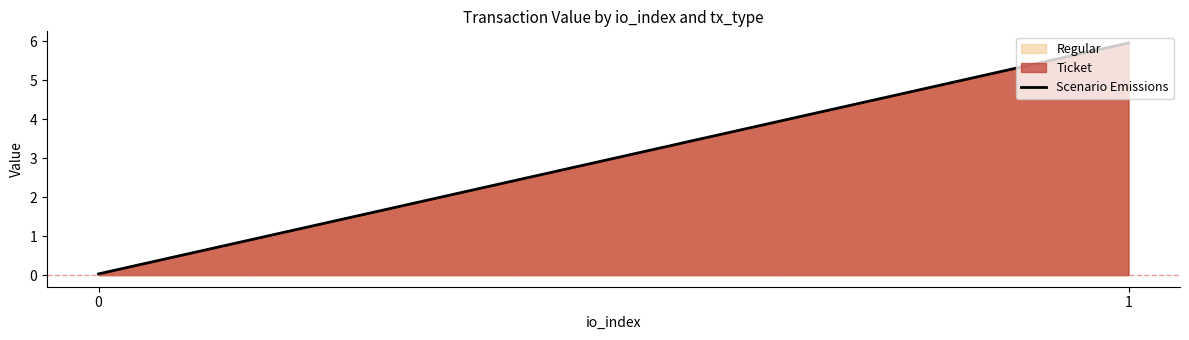

Reading right to left, list all the values displayed in this chart.

1=6.0	0=0.0